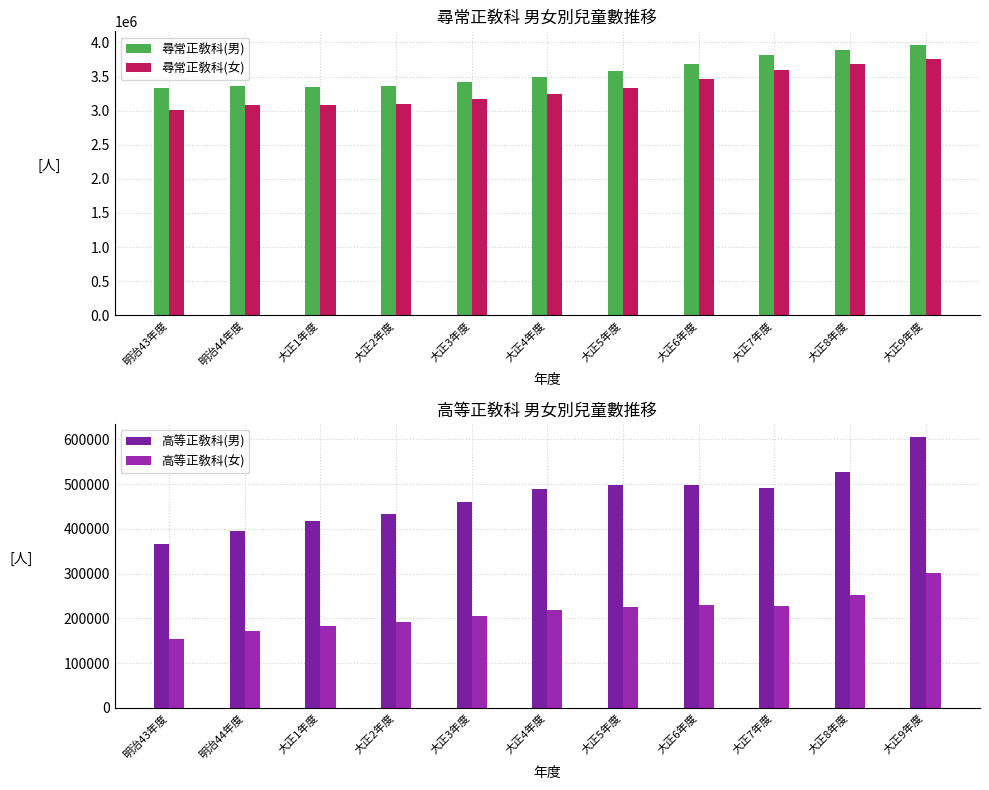

What is the value of the 尋常正敎科(女) bar at the 2nd from the left?

3080167